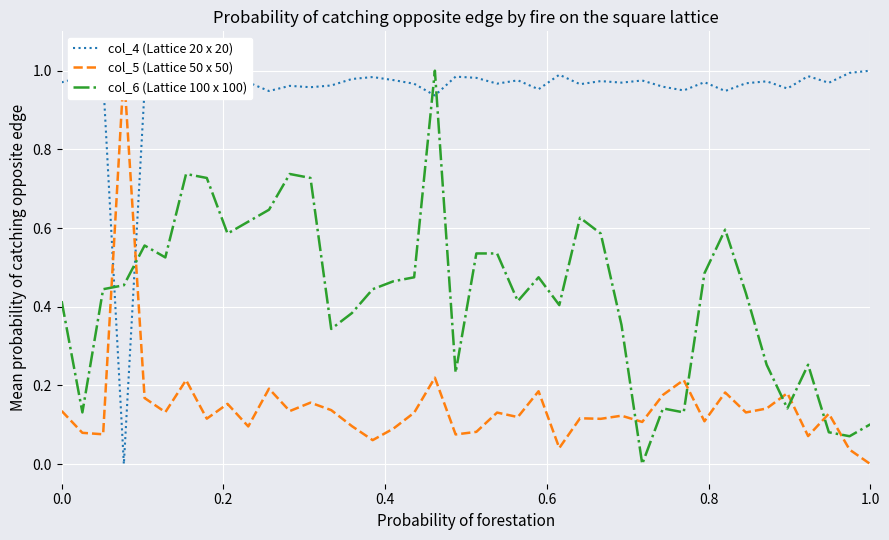

What is the value of the col_4 (Lattice 20 x 20) point at the 21st from the left?

1.0